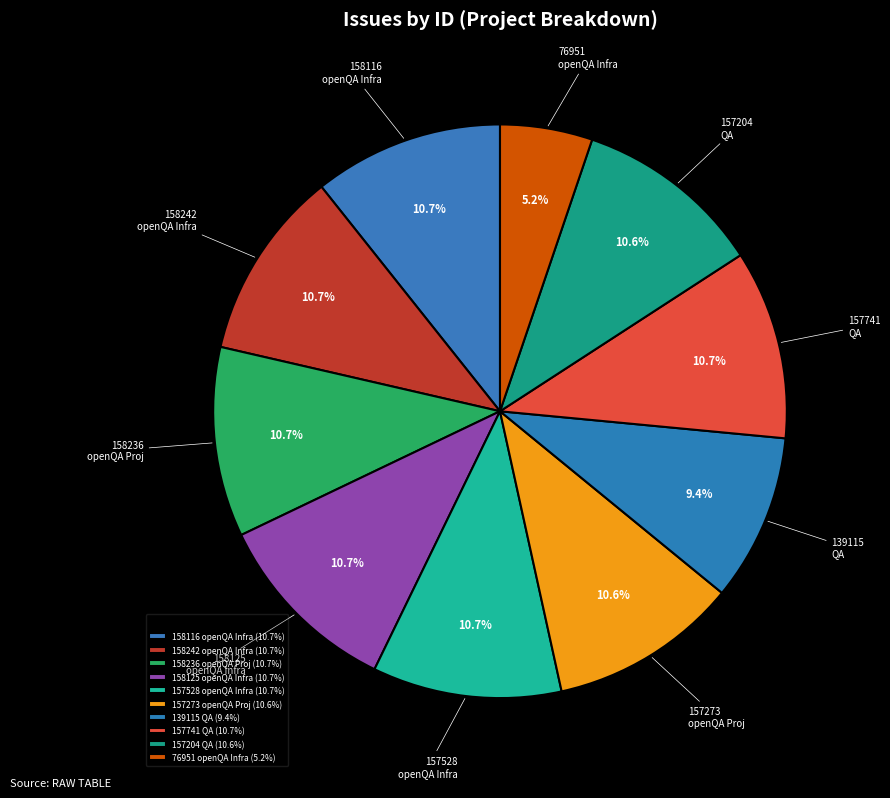

Which slice is the smallest?

76951 openQA Infra (5.2%)